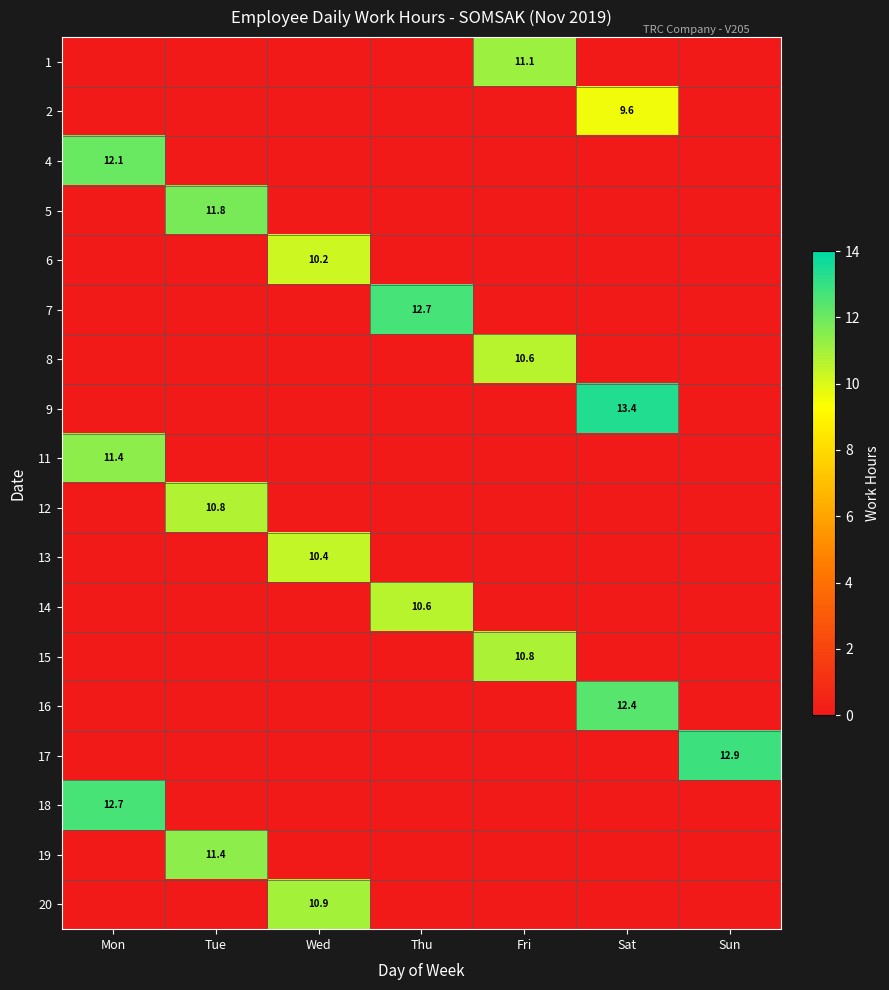

True or false: 16 has a value of 12.4 at Sat.

True